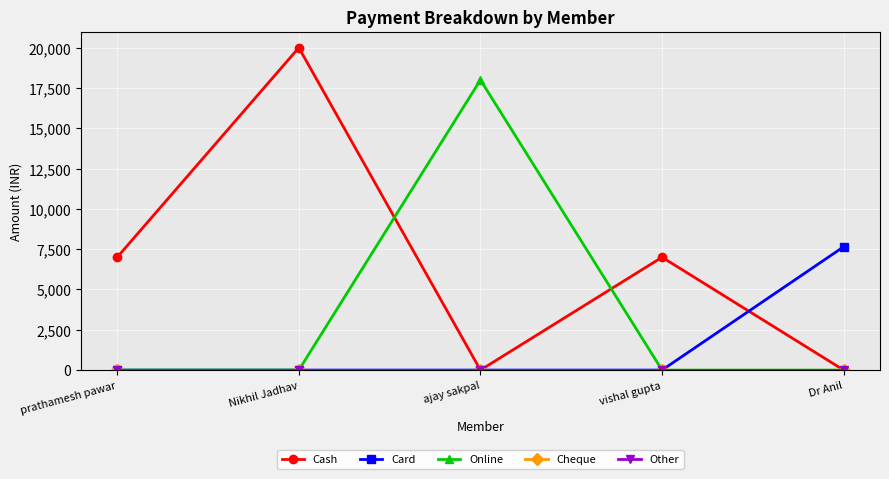

What is the sum of all Cash values?

34000